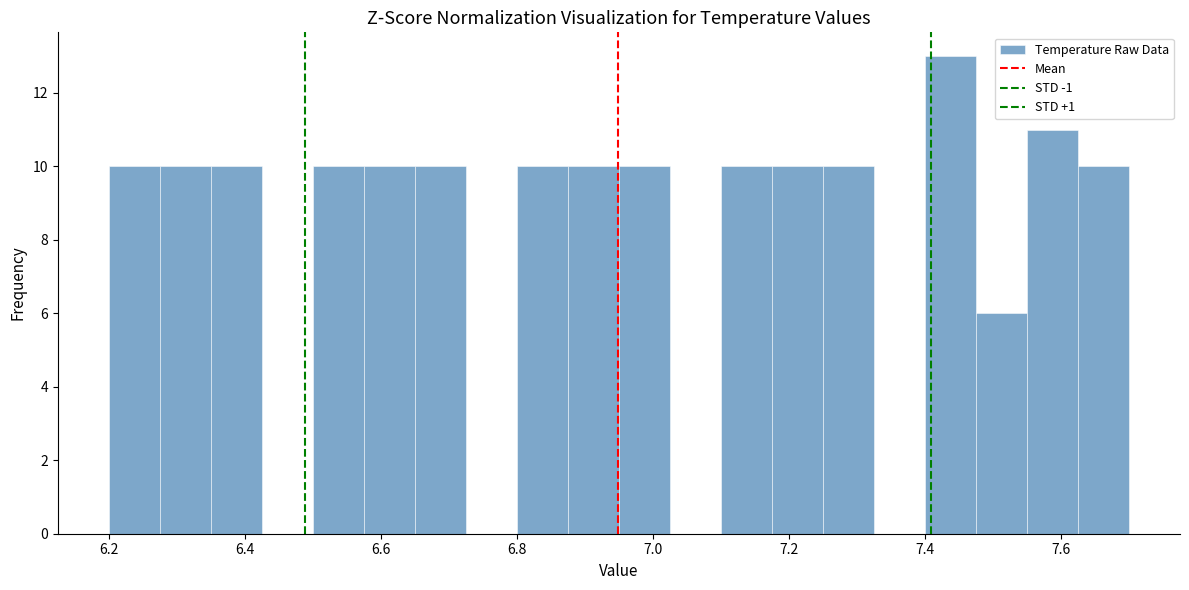

Read against the x-axis, roughly where is the centre of the tallest bar?

7.44